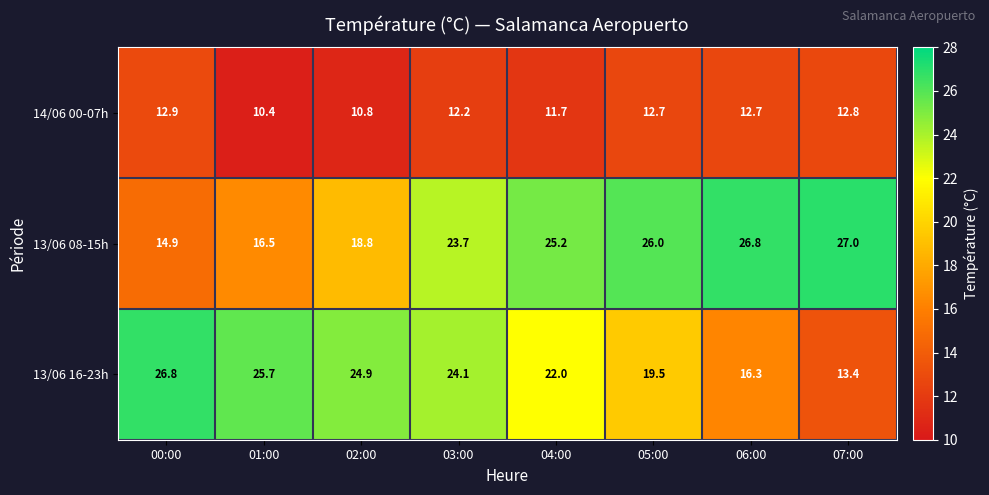

What is the difference between the 13/06 16-23h values at 02:00 and 07:00?

11.5